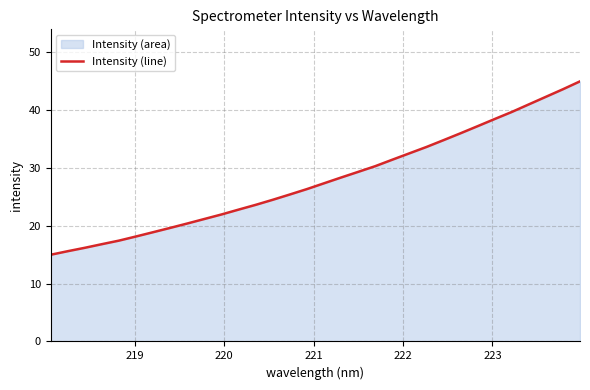

What is the minimum value shown in the chart?

15.0